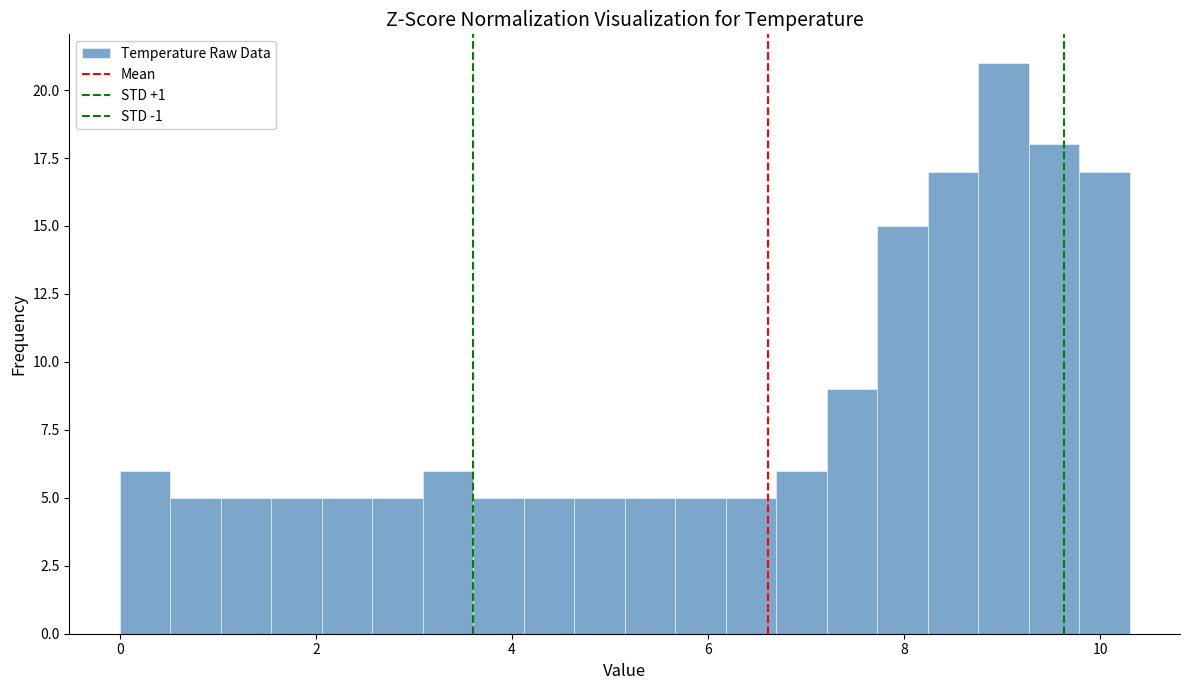

Read against the x-axis, roughly where is the centre of the tallest bar?

9.0